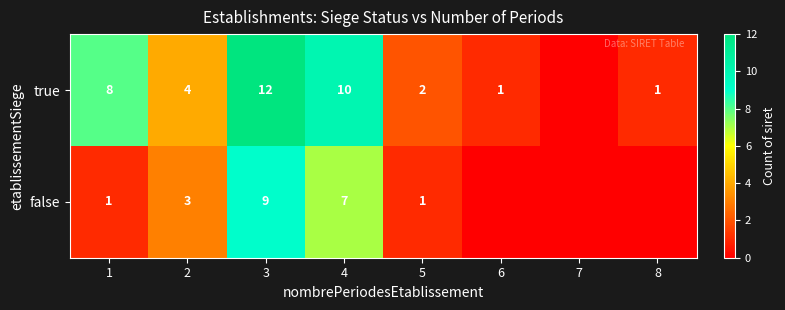

The value of true at 5 is 3. True or false?

False